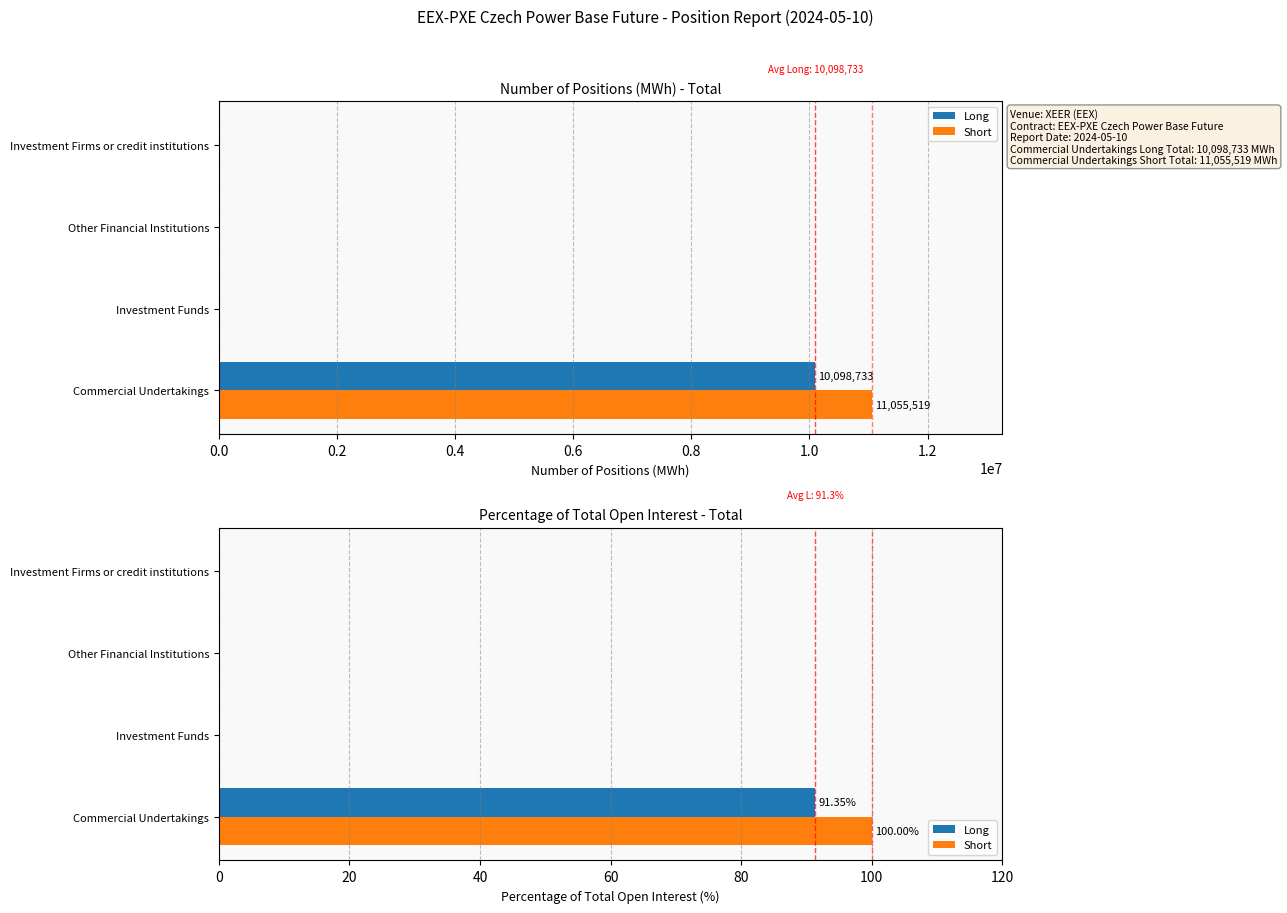

At Commercial Undertakings, list the series in order from smallest to largest.

Long, Short